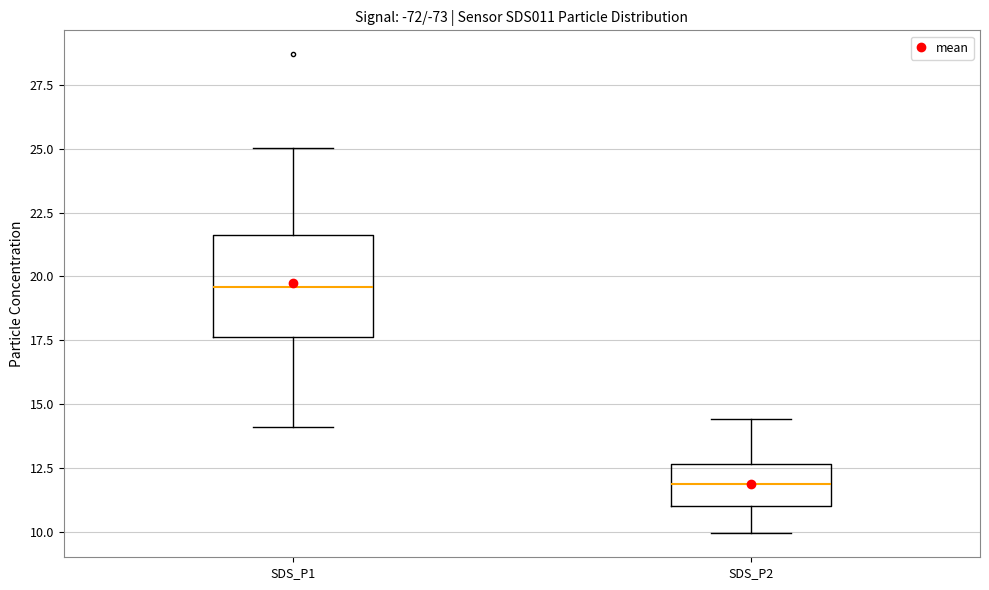

Reading left to right, transcribe this box plot: for each box, give where its median line is, the range the box spans, and where its two whiskers end, as read against the y-axis. The values are not printed on the chart, so give them approximately, as read against the axis.

SDS_P1: median 19.5, box 17.5 to 21.5, whiskers 14.0 to 25.0
SDS_P2: median 12.0, box 11.0 to 12.5, whiskers 10.0 to 14.5